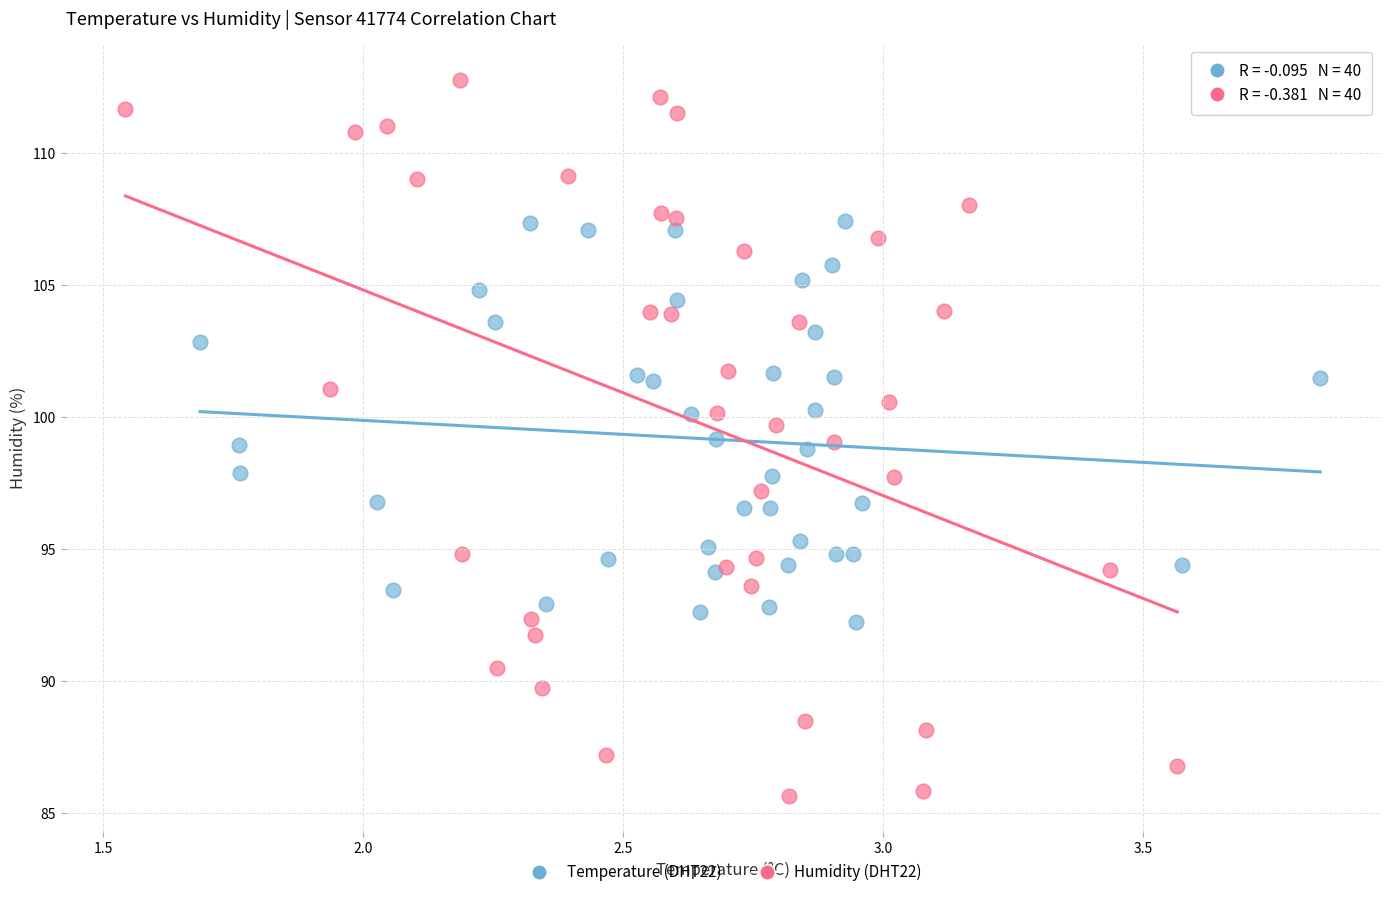

Which series has the largest Y range (max minus min)?

Humidity (DHT22)